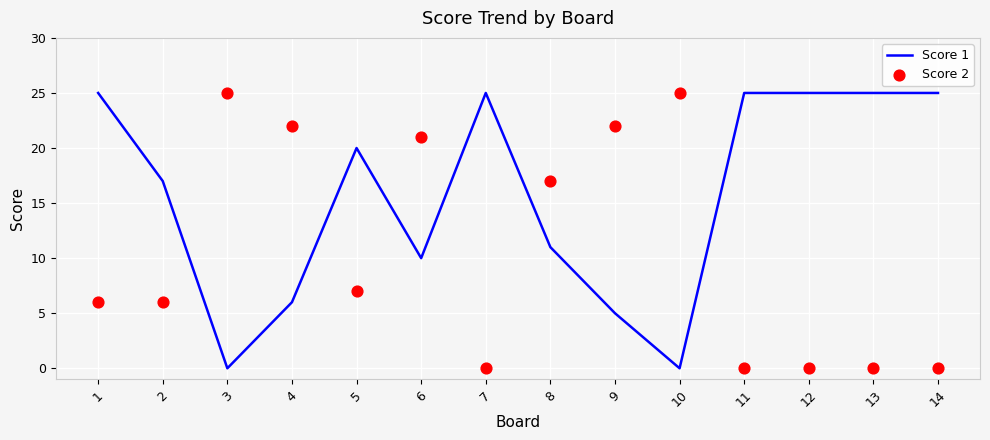

What are all the series names shown in the legend?

Score 1, Score 2